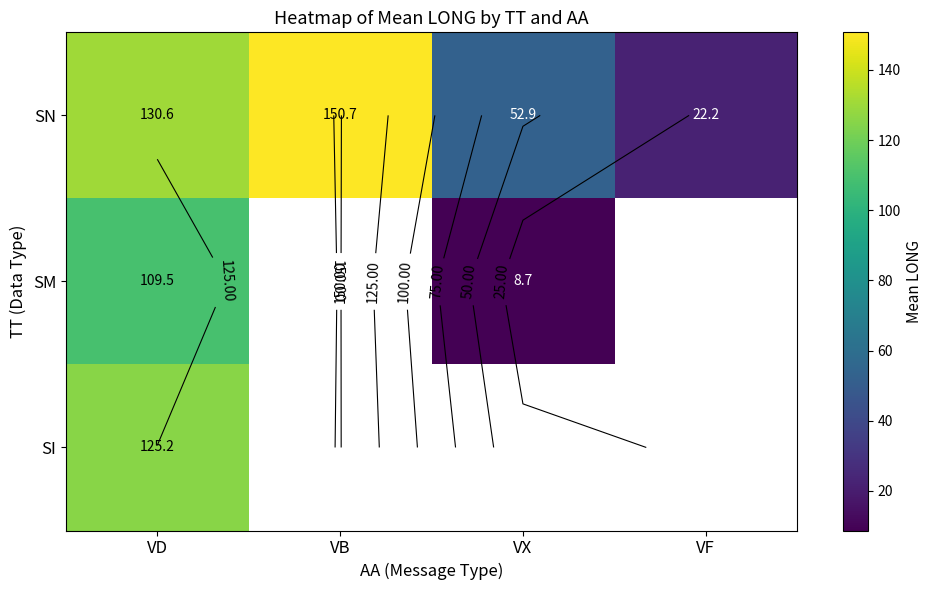

Is it true that SN equals 150.7 at VB?

True